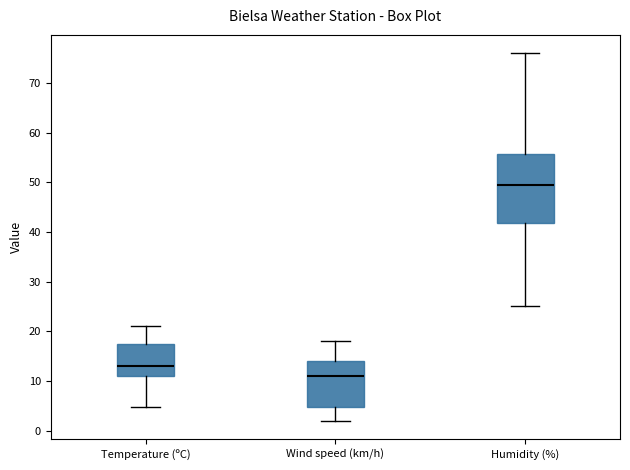

Which box has the highest median line?

Humidity (%)